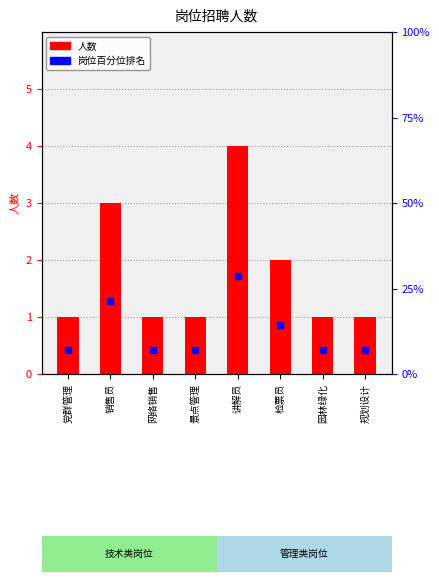

At which category is the sum across all series the highest?

讲解员